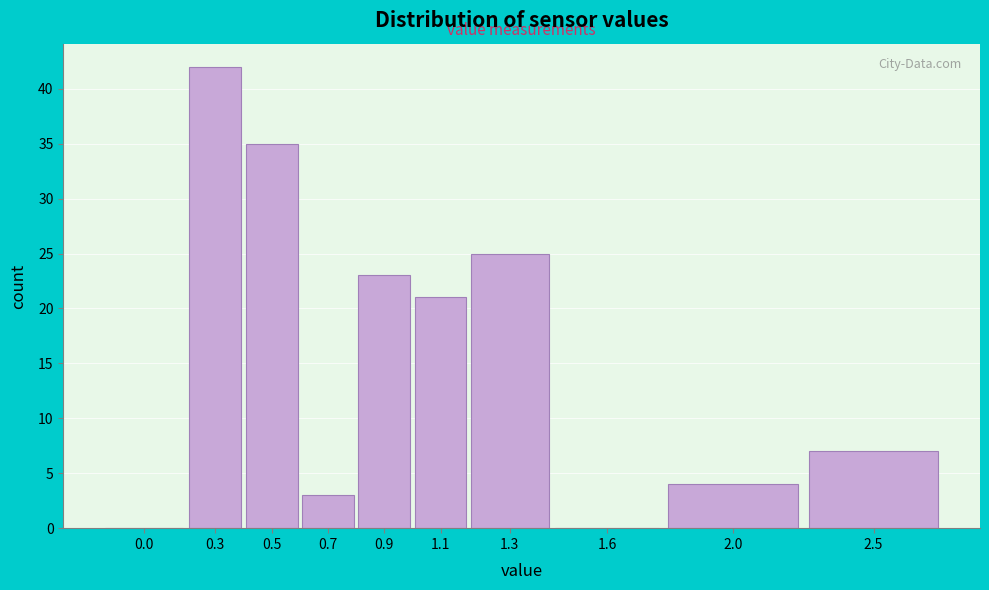

Reading right to left, what are all the values shown in this chart?

2.5=7	2.0=4	1.6=0	1.3=25	1.1=21	0.9=23	0.7=3	0.5=35	0.3=42	0.0=0